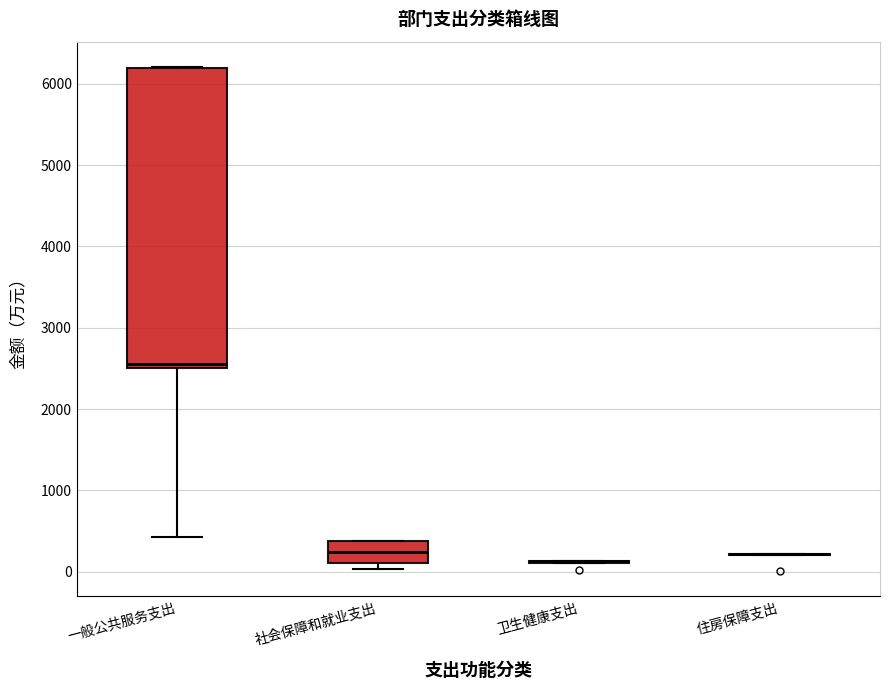

Reading left to right, read every box against the y-axis: the position of its median line, the range the box covers, and the ends of its whiskers. The values are not printed on the chart, so give them approximately, as read against the axis.

一般公共服务支出: median 2600, box 2500 to 6200, whiskers 400 to 6200
社会保障和就业支出: median 200, box 100 to 400, whiskers 0 to 400
卫生健康支出: box collapsed to a line at 100, whiskers 100 to 100
住房保障支出: box collapsed to a line at 200, whiskers 200 to 200